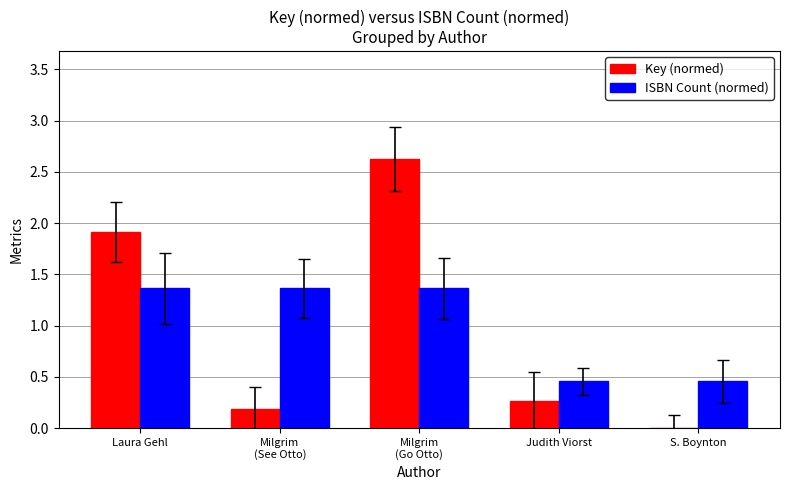

At which category is the sum across all series the highest?

Milgrim
(Go Otto)